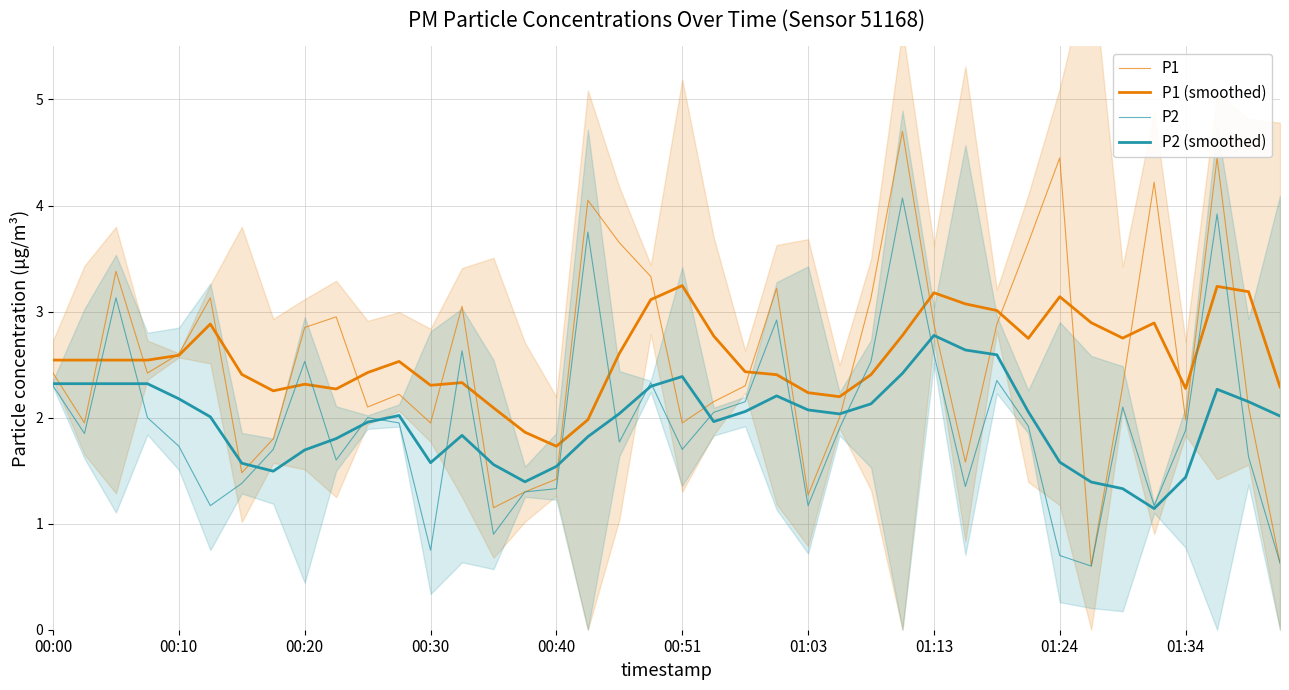

What value does the P2 series have at 11?

1.9